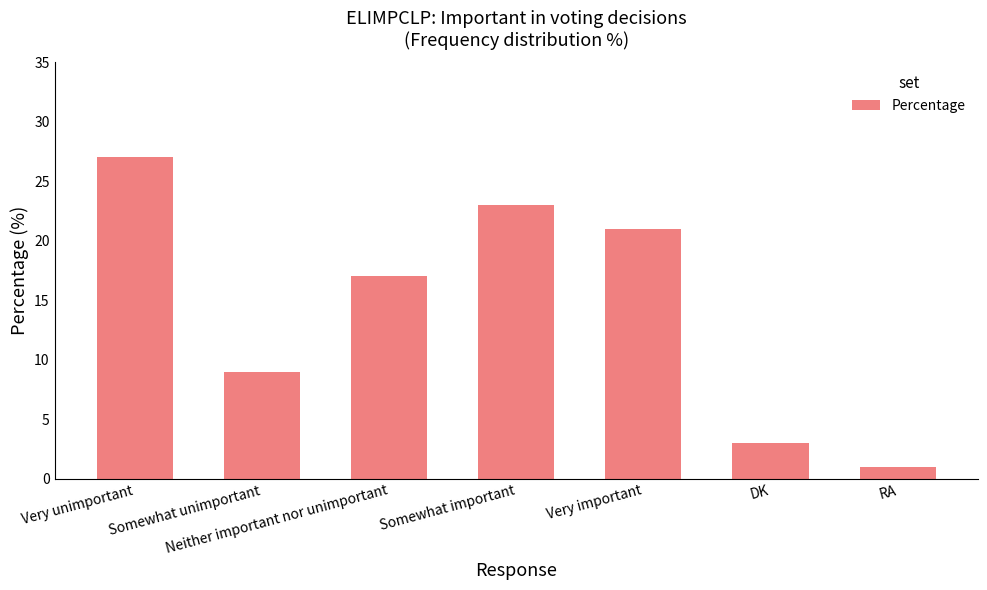

Count the number of data series in this chart.

1